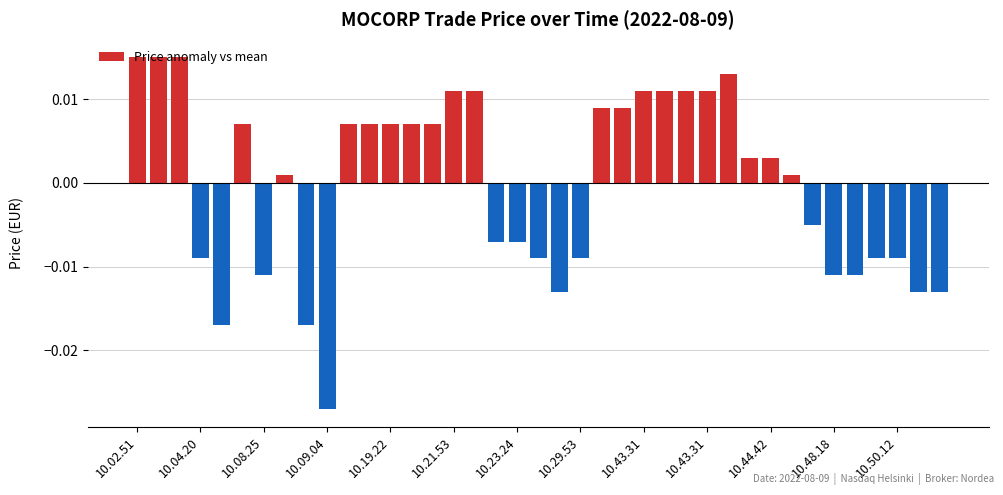

At which category does the chart reach its minimum across all series?

10.09.04